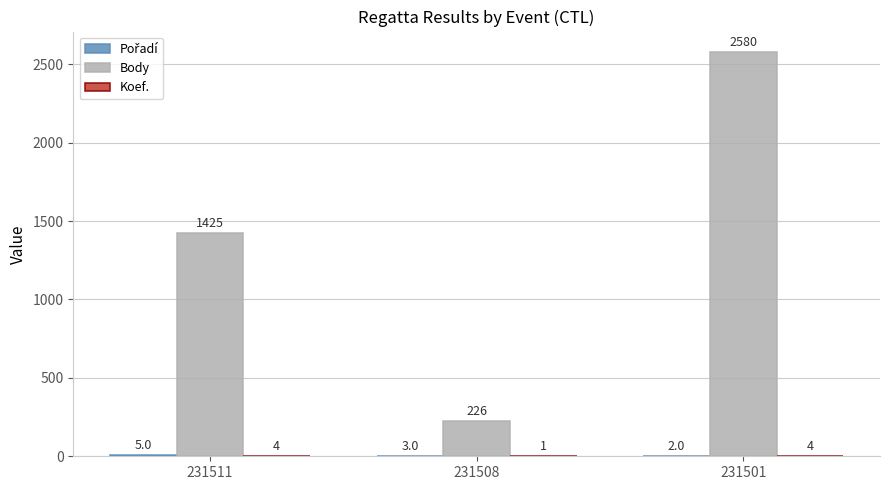

Which series changed the most between 231508 and 231501?

Body